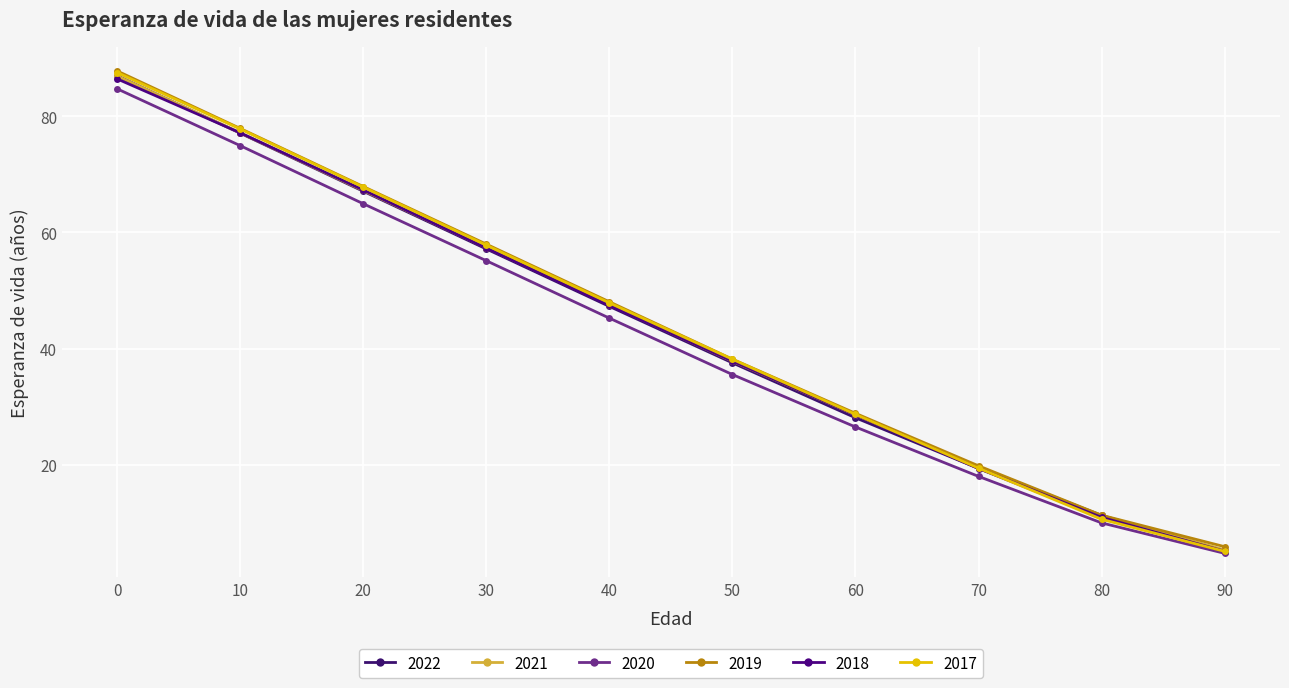

Is the value of 2019 at 90 greater than the value of 2018 at 40?

No